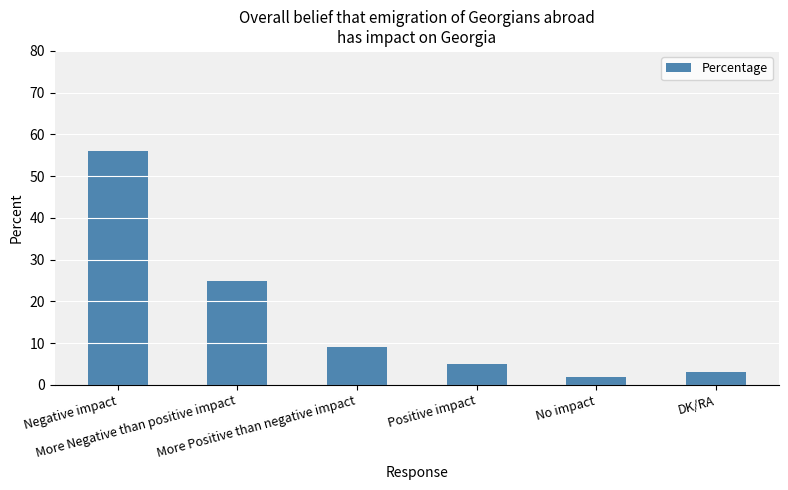

Which category has the highest value across all series?

Negative impact